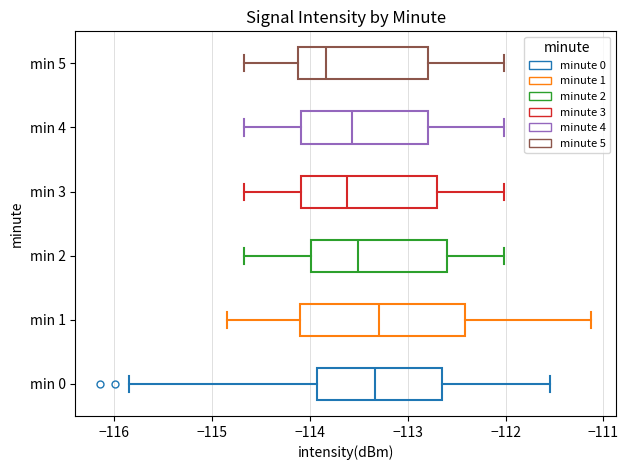

Reading bottom to top, transcribe this box plot: for each box, give where its median line is, the range the box spans, and where its two whiskers end, as read against the x-axis. The values are not printed on the chart, so give them approximately, as read against the axis.

min 0: median -113.3, box -113.9 to -112.6, whiskers -115.8 to -111.5
min 1: median -113.3, box -114.1 to -112.4, whiskers -114.8 to -111.1
min 2: median -113.5, box -114.0 to -112.6, whiskers -114.7 to -112.0
min 3: median -113.6, box -114.1 to -112.7, whiskers -114.7 to -112.0
min 4: median -113.6, box -114.1 to -112.8, whiskers -114.7 to -112.0
min 5: median -113.8, box -114.1 to -112.8, whiskers -114.7 to -112.0